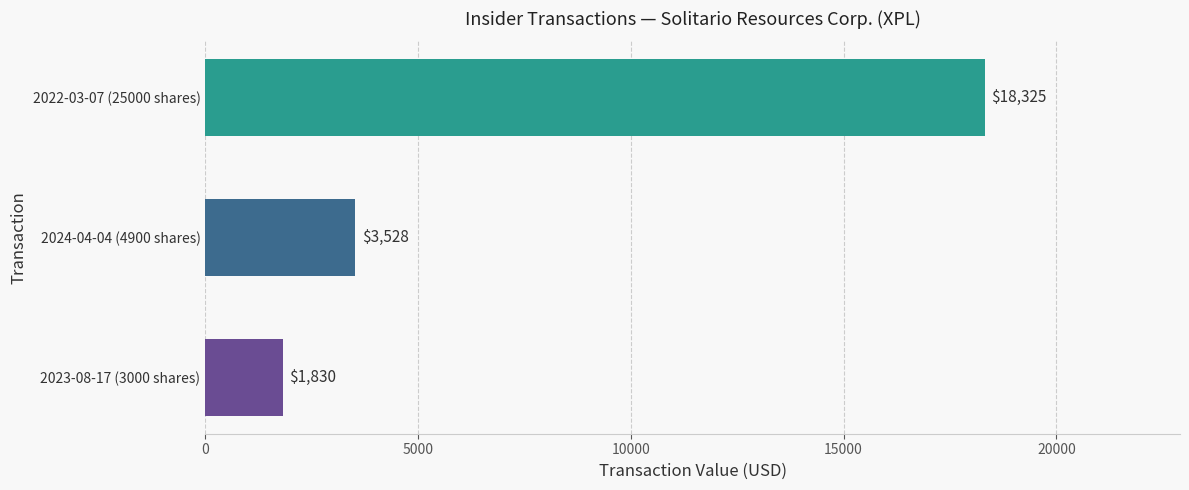

Rank the categories by value from lowest to highest.

2023-08-17 (3000 shares), 2024-04-04 (4900 shares), 2022-03-07 (25000 shares)